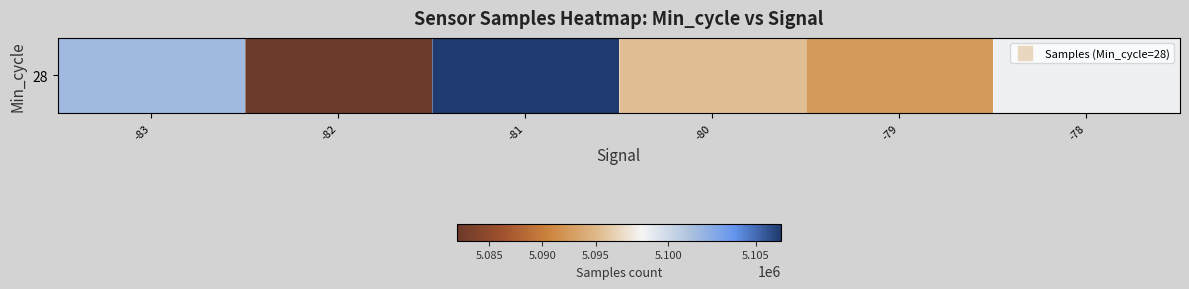

Which category has the lowest value across all series?

-82